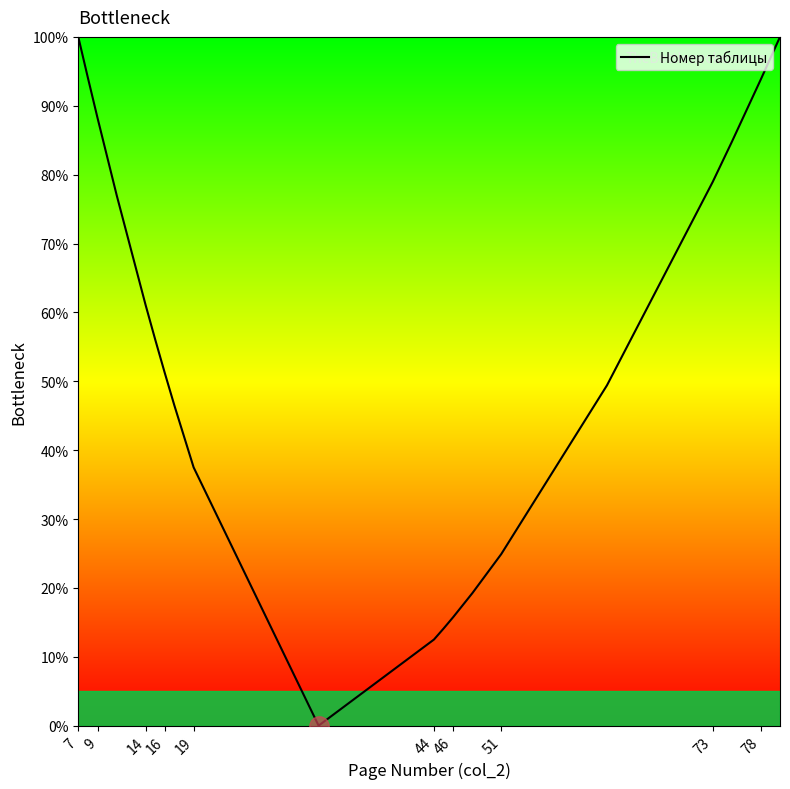

What is the greatest value displayed?

100.0